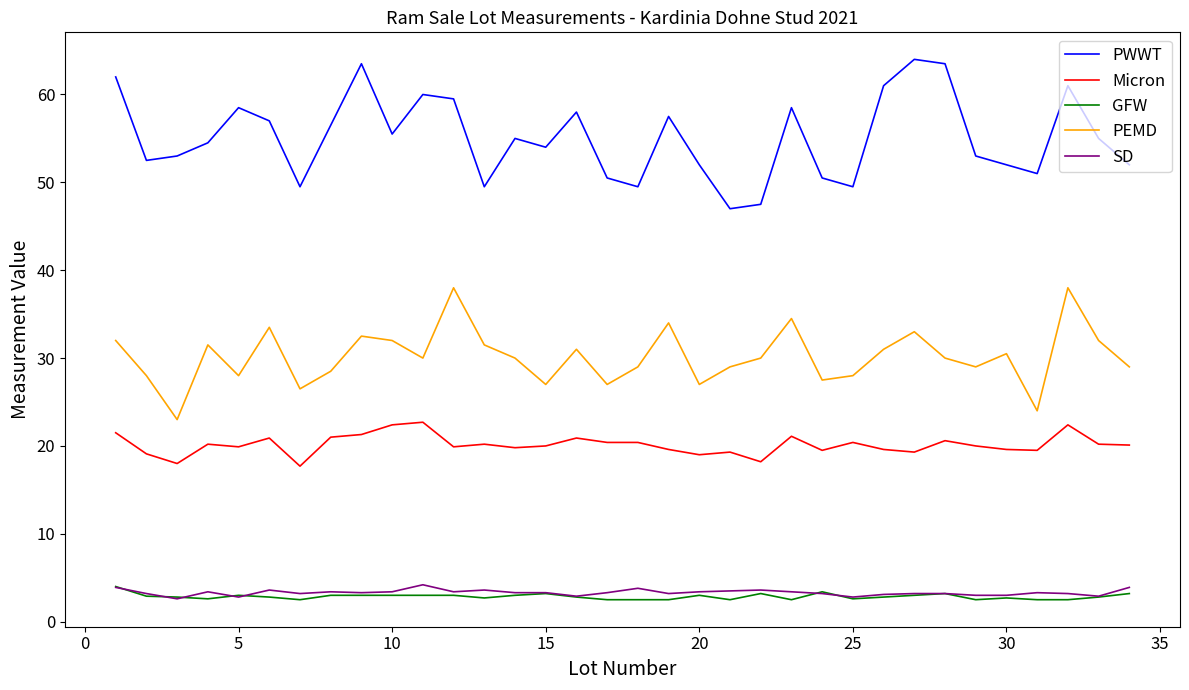

What is the minimum value shown in the chart?

2.5